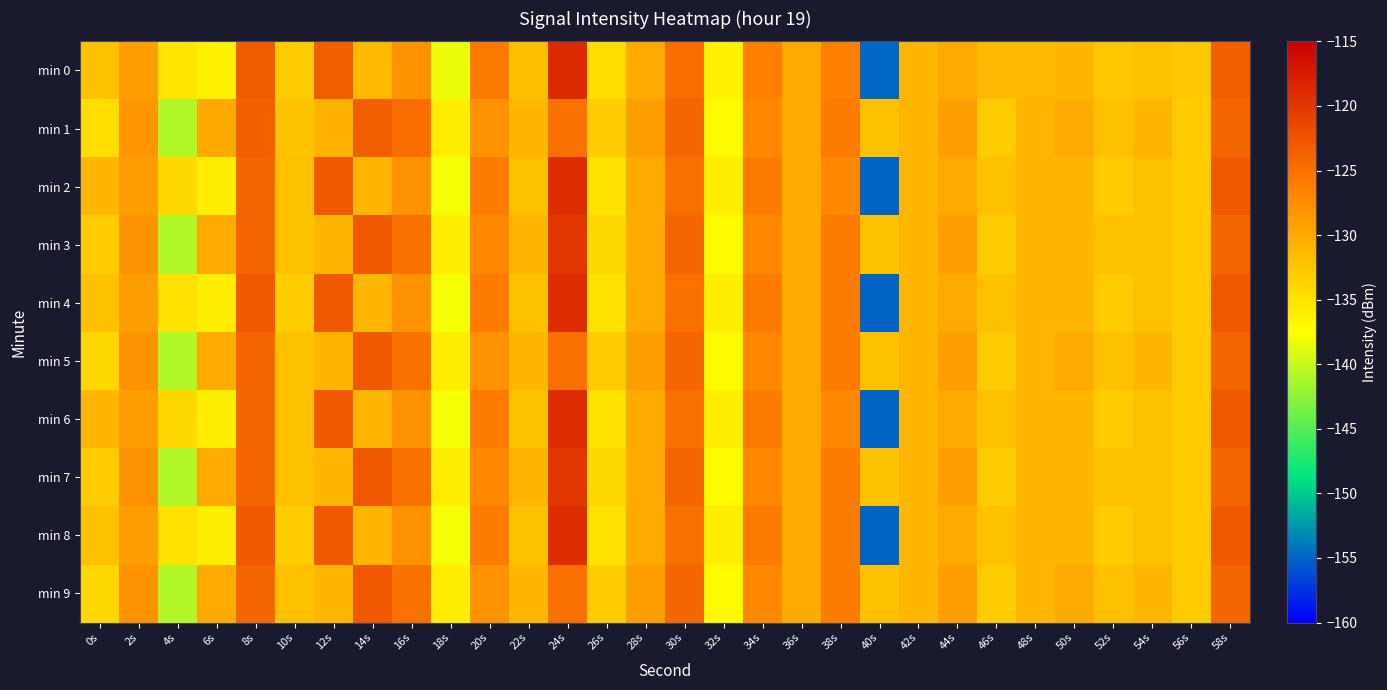

Rank the series at 56s from highest to lowest value.

min 0, min 1, min 2, min 3, min 4, min 5, min 6, min 7, min 8, min 9